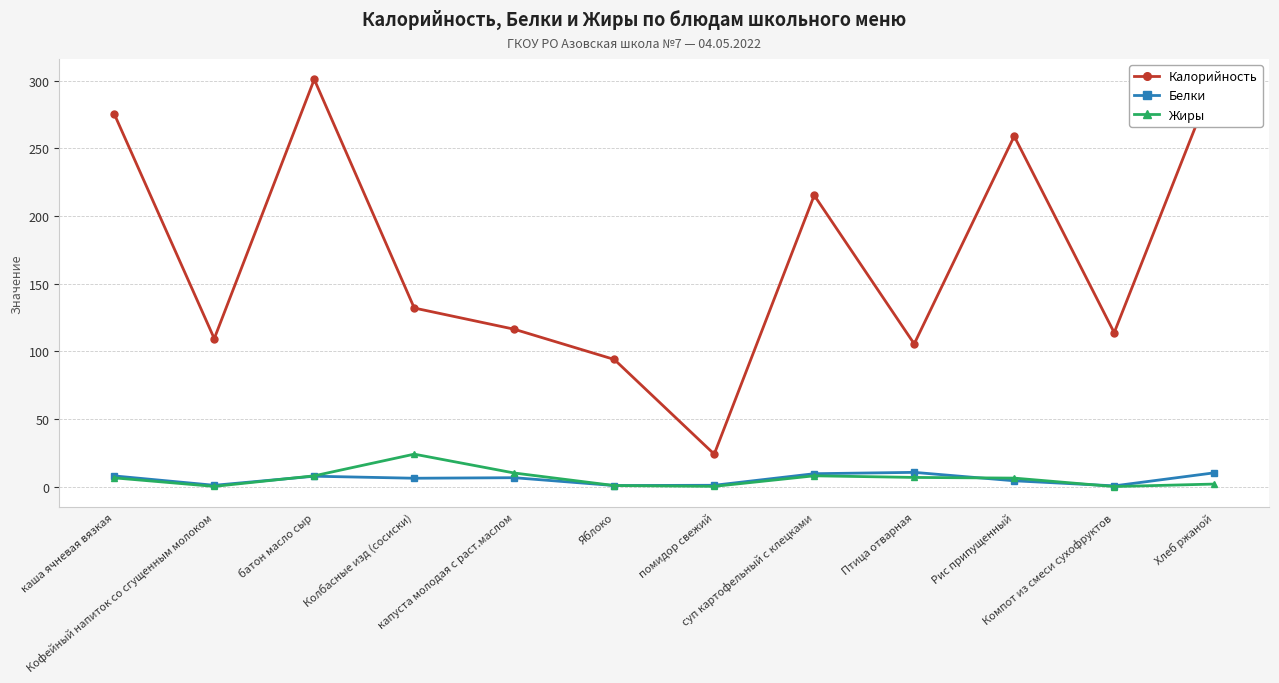

Rank the series at суп картофельный с клецками from lowest to highest value.

Жиры, Белки, Калорийность